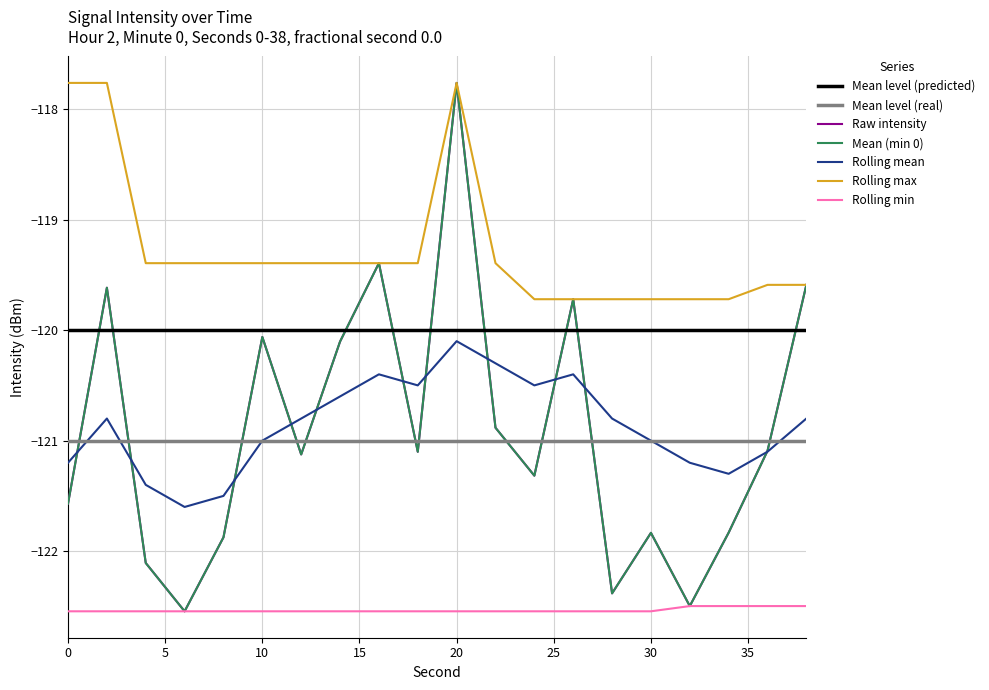

What value does the rolling_min series have at 32?

-122.5